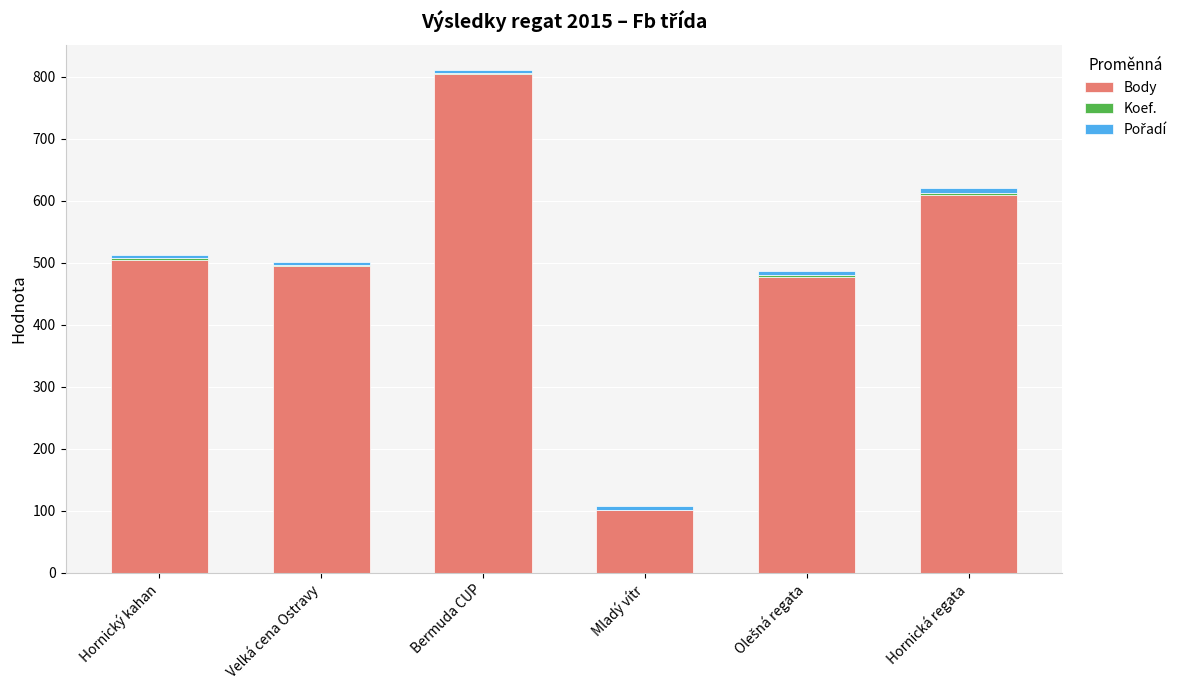

Count the number of categories in the chart.

6